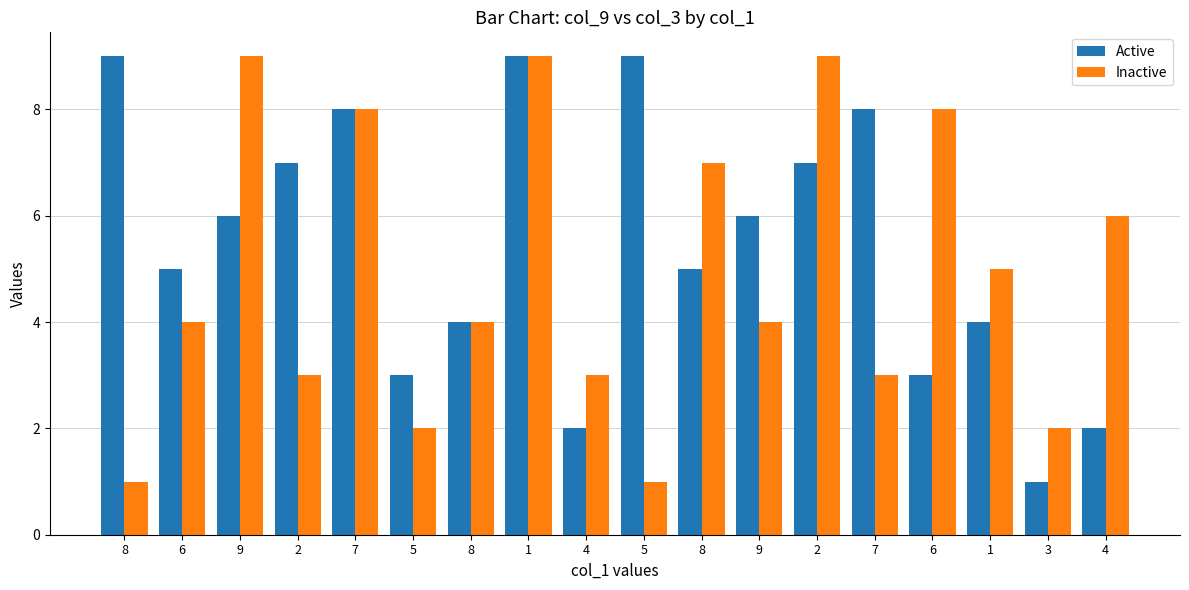

What is the greatest value displayed?

9